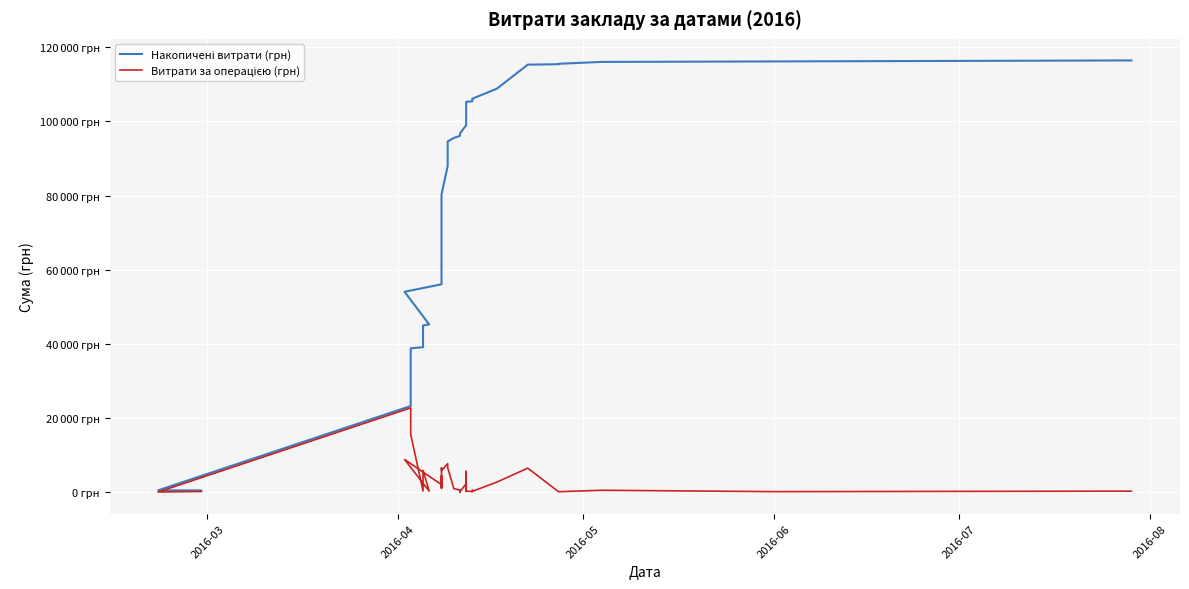

How many categories are shown in the chart?

40